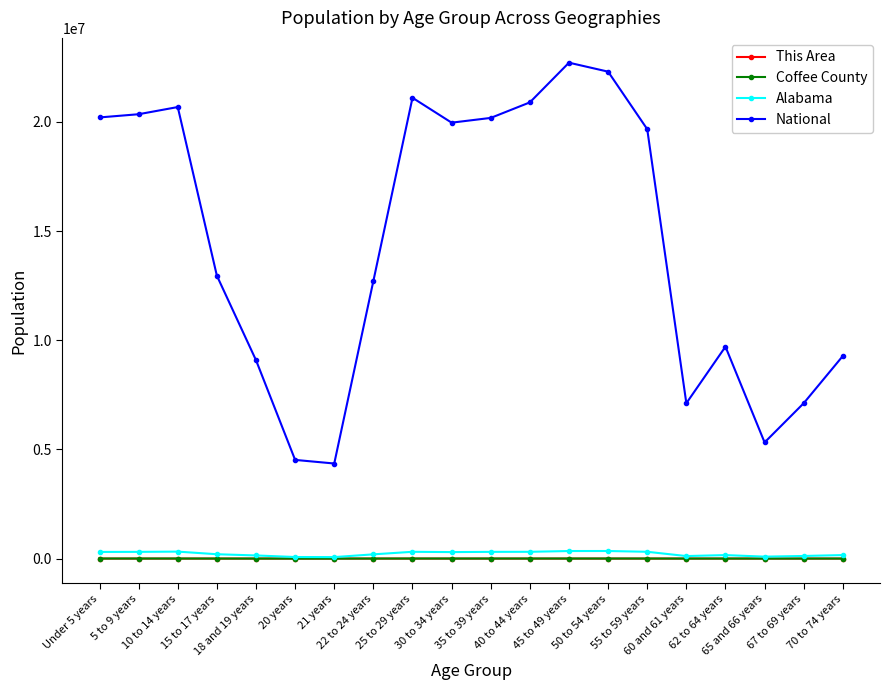

What is the smallest value displayed?

18